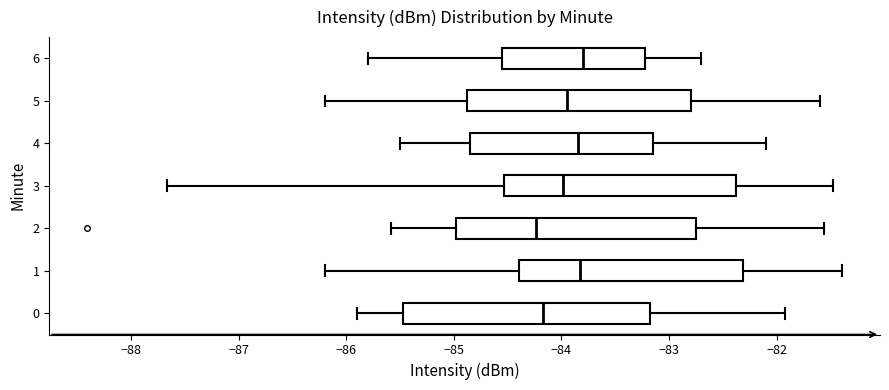

Where does the median line of the box at y = 4 sit on the x-axis? The values are not printed on the chart, so give them approximately, as read against the axis.

-83.8